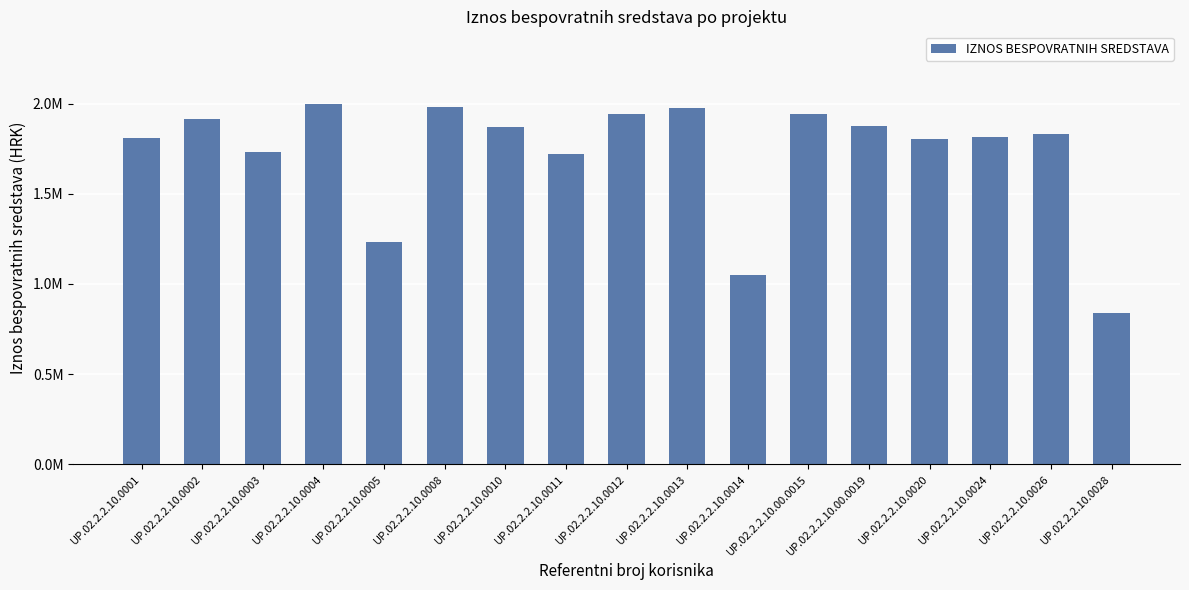

What is the difference between the maximum and minimum values?

1159158.2